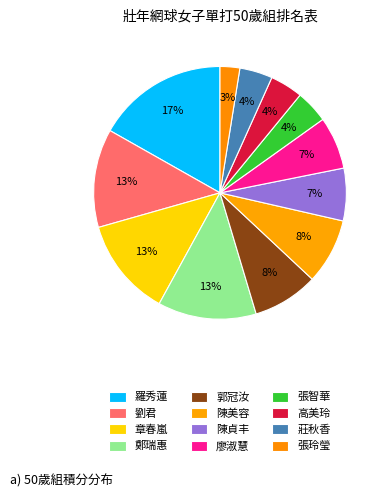

Does any single category account for the majority?

No